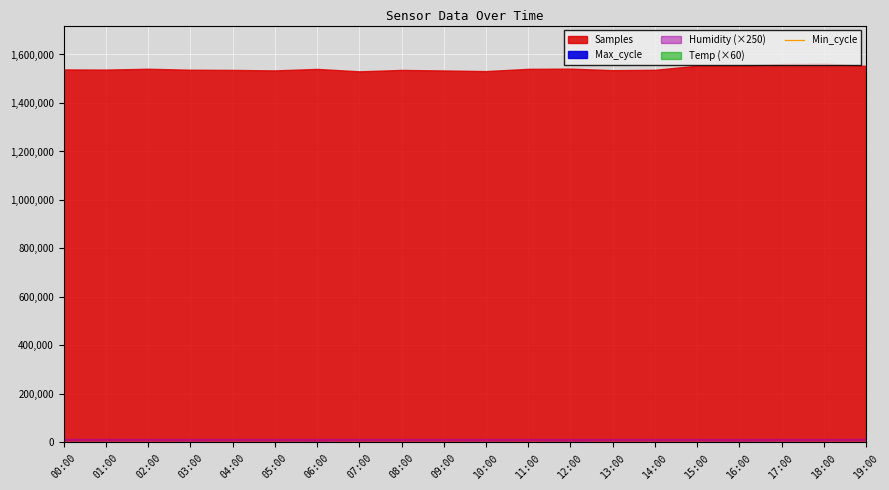

Is it true that Min_cycle equals 75 at 12:00?

True